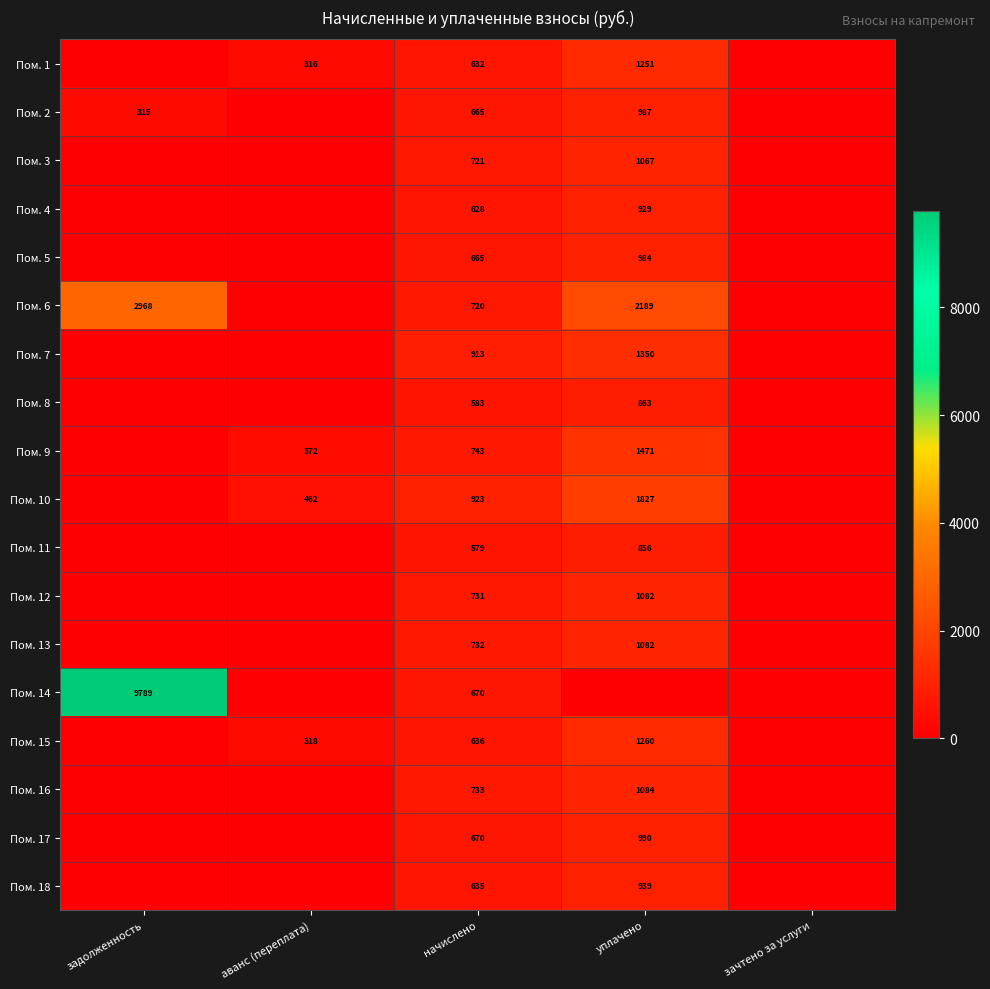

Is it true that Пом. 17 equals 237 at уплачено?

False